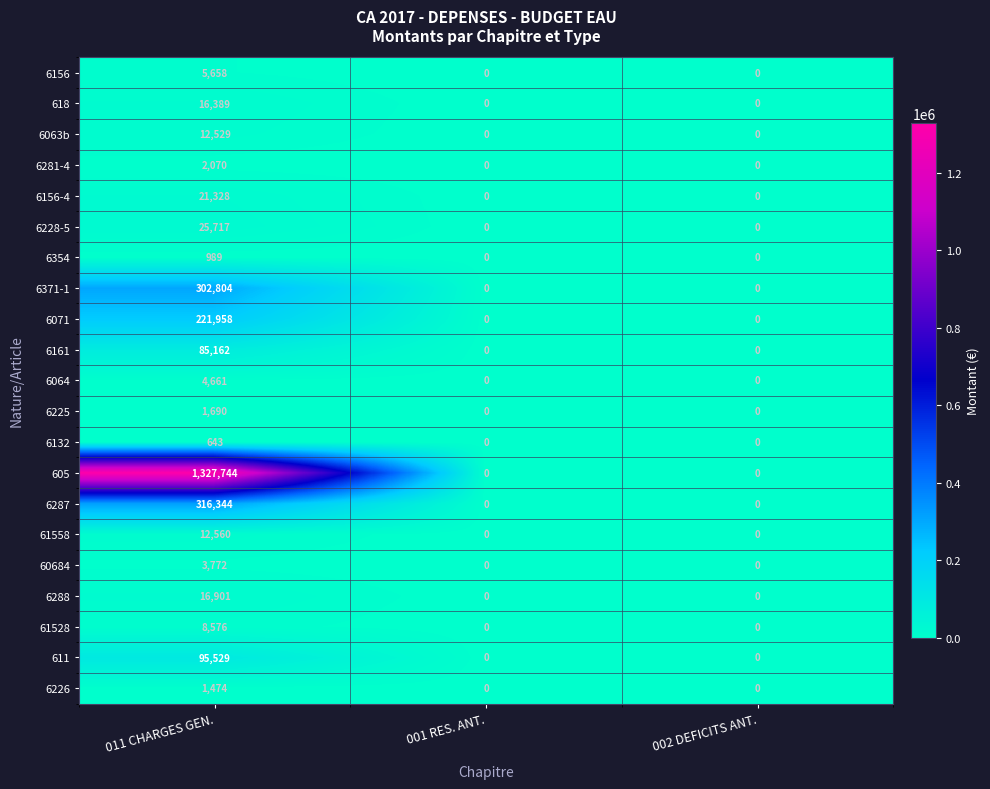

How many data points does each series have?

3